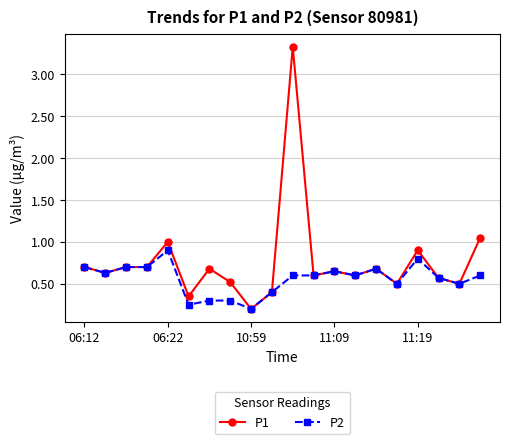

Which series has the largest range (max minus min)?

P1